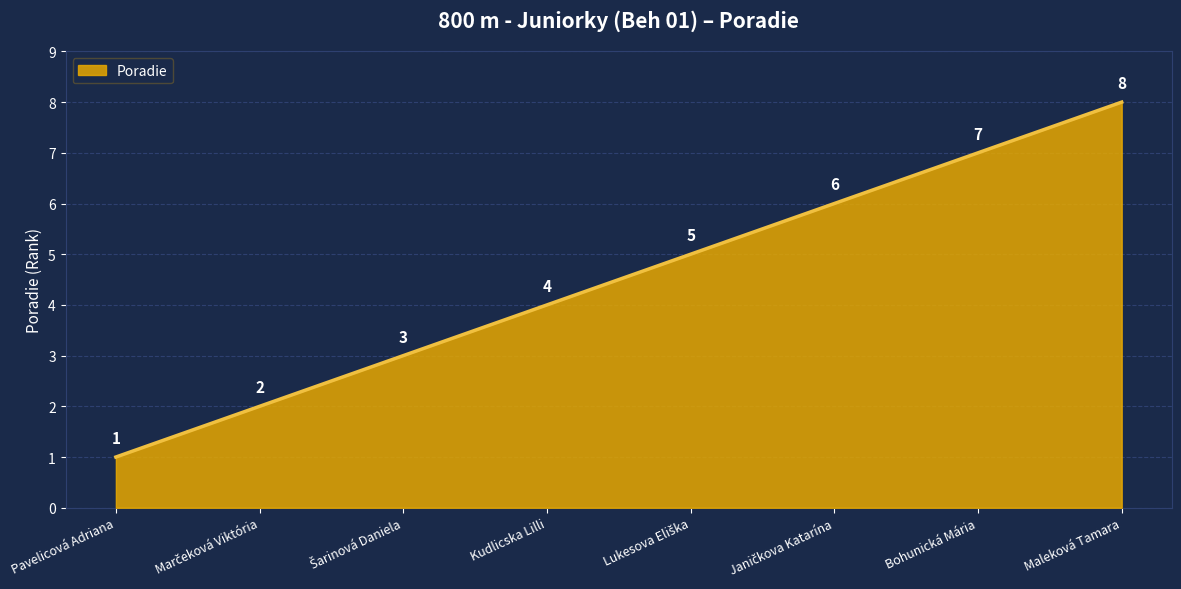

Approximately how many times larger is the value at Kudlicska Lilli compared to Bohunická Mária?

0.6